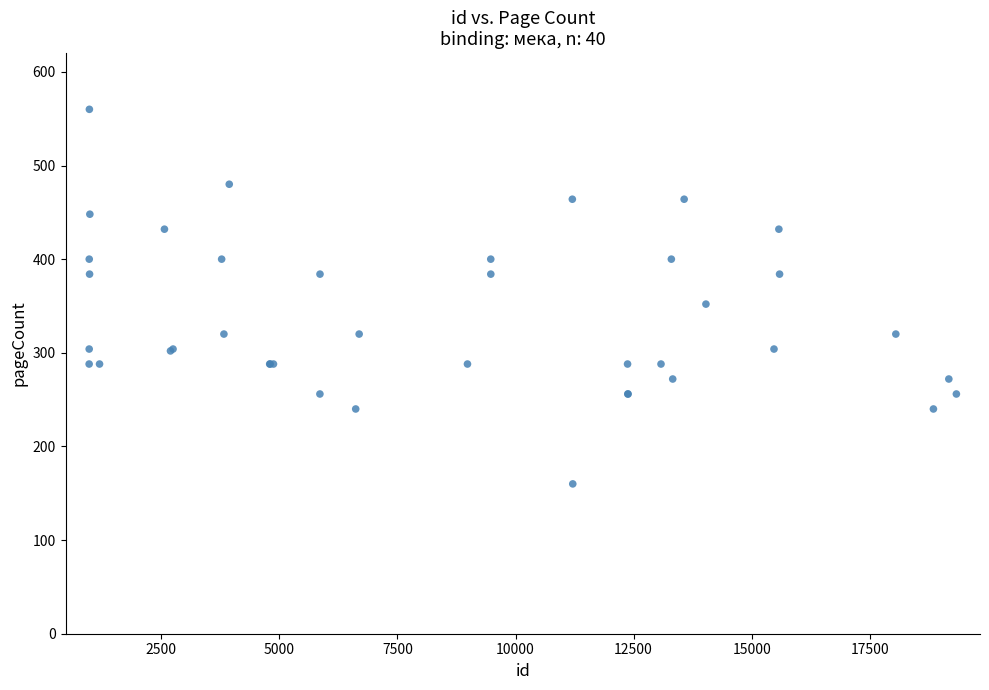

What Y value in the scatter plot is closest to 360?

352